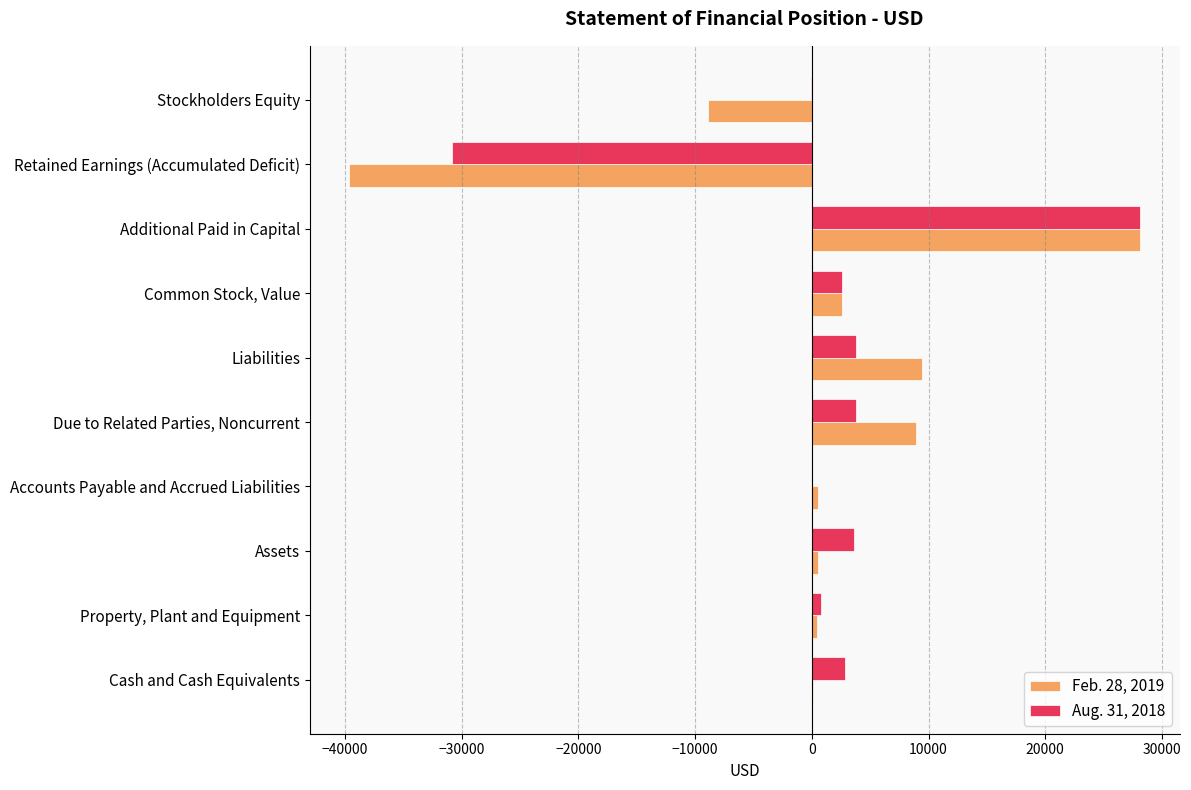

At which category does the chart reach its peak across all series?

Additional Paid in Capital